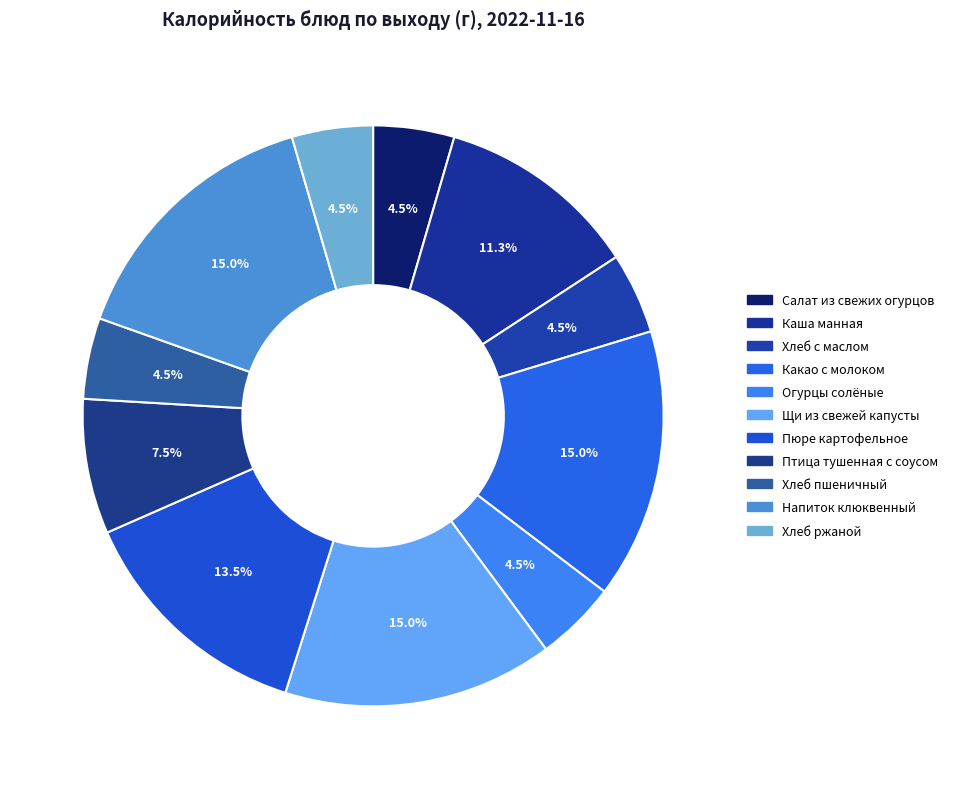

How many slices are in this pie chart?

11